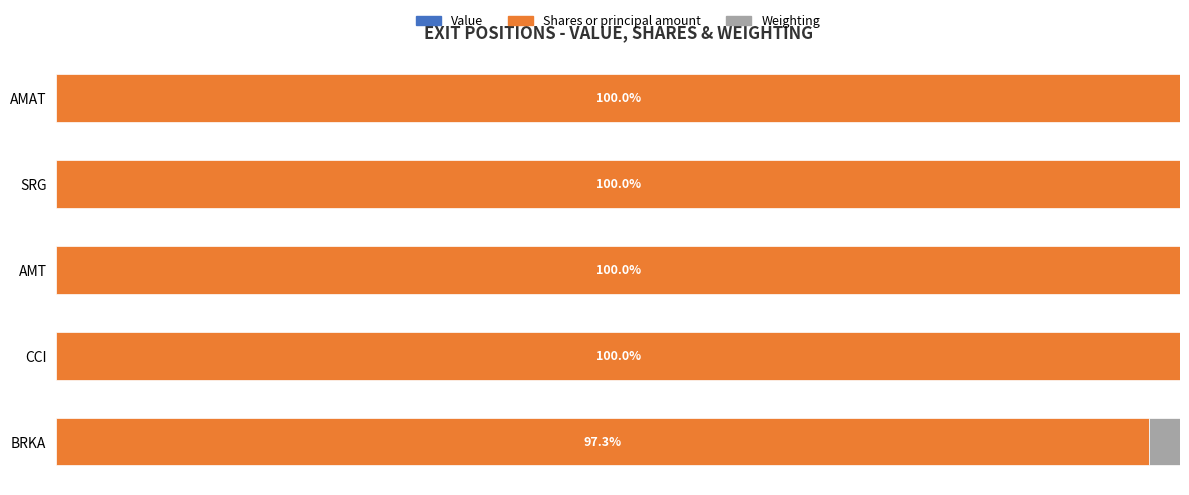

At how many categories does at least one series exceed 90?

5